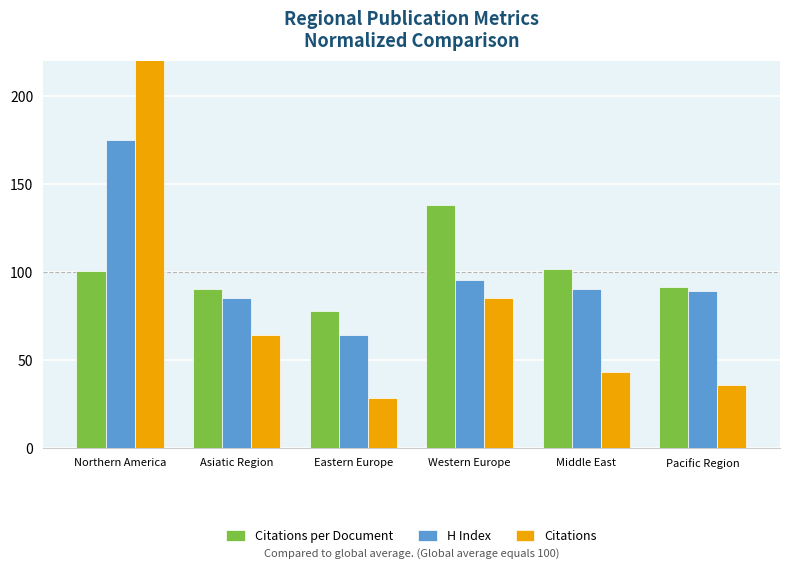

How many bars are there in each group?

3